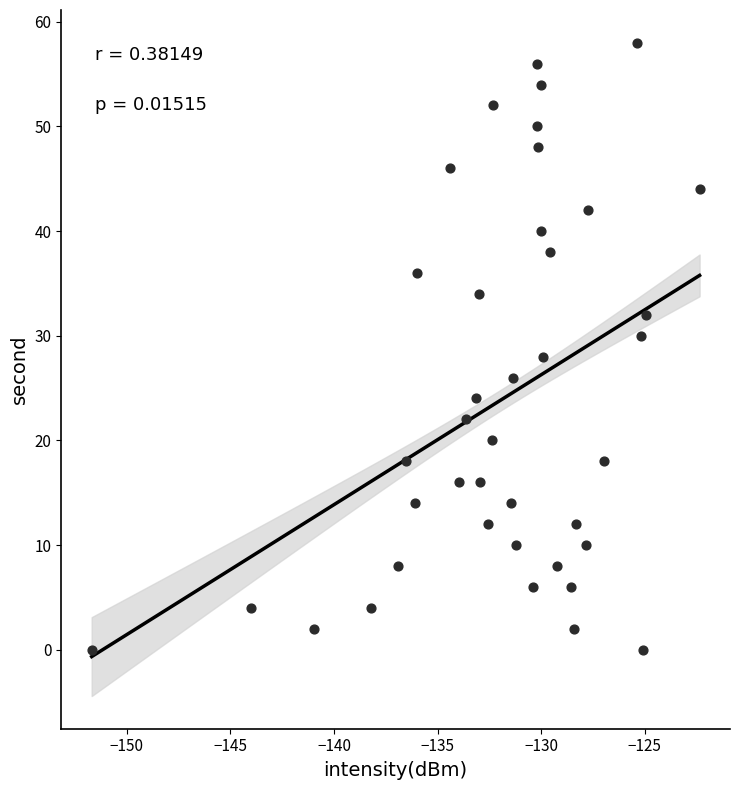

How many data points are displayed?

40